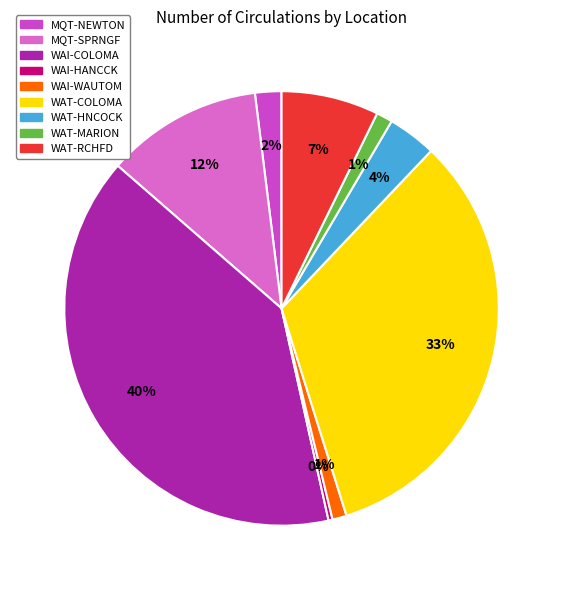

To the nearest percent, what is the combined percentage of WAI-COLOMA and WAT-HNCOCK?

44%